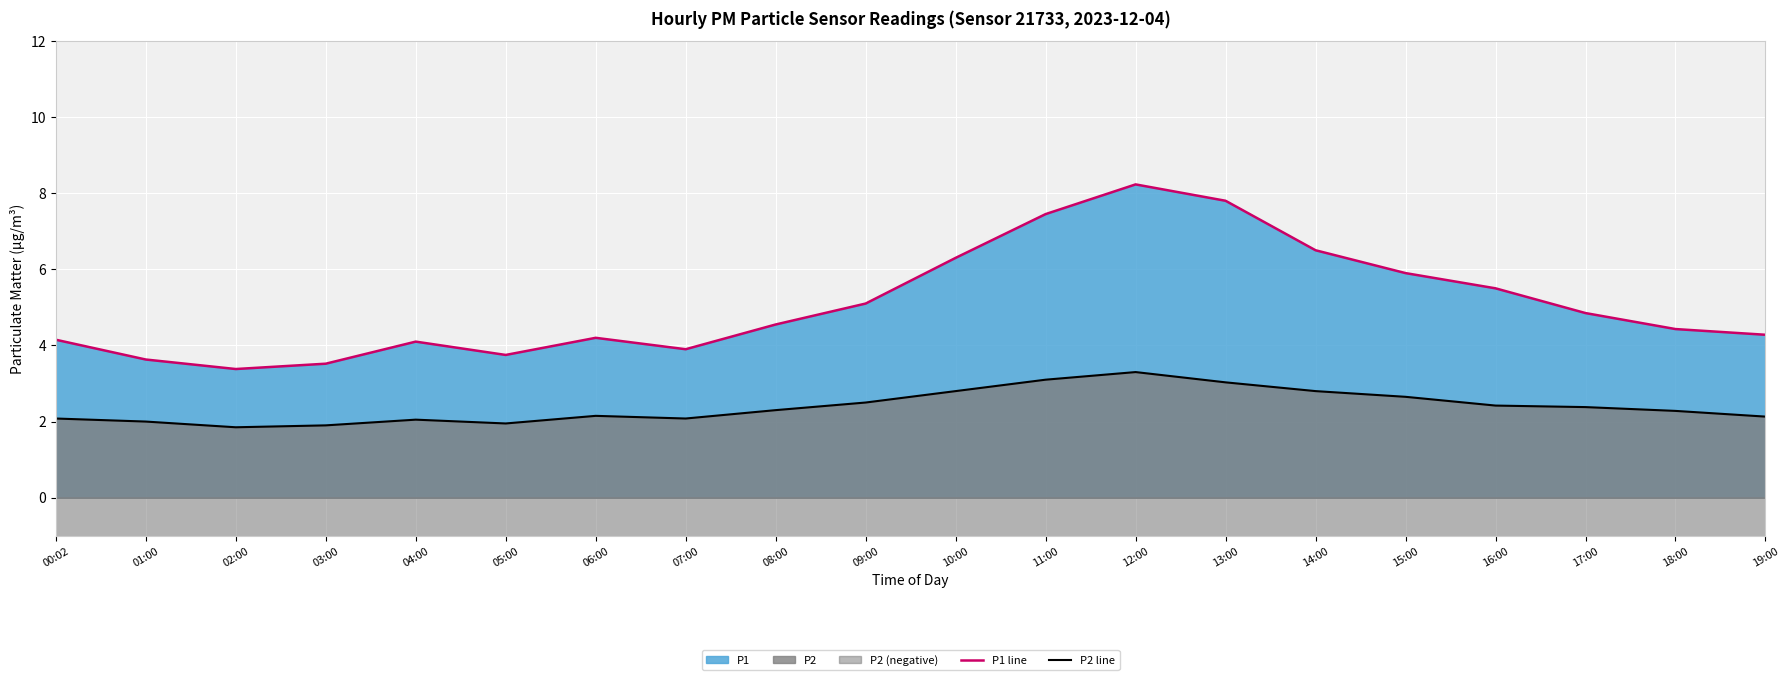

What is the sum of the P2 line values at 05:00 and 10:00?

4.8